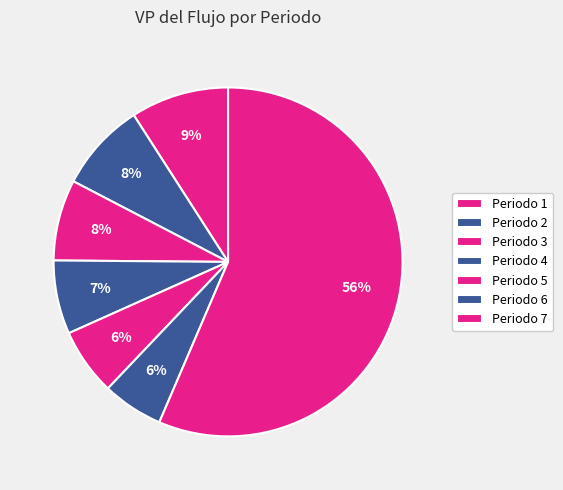

To the nearest percent, what is the average slice percentage?

14%